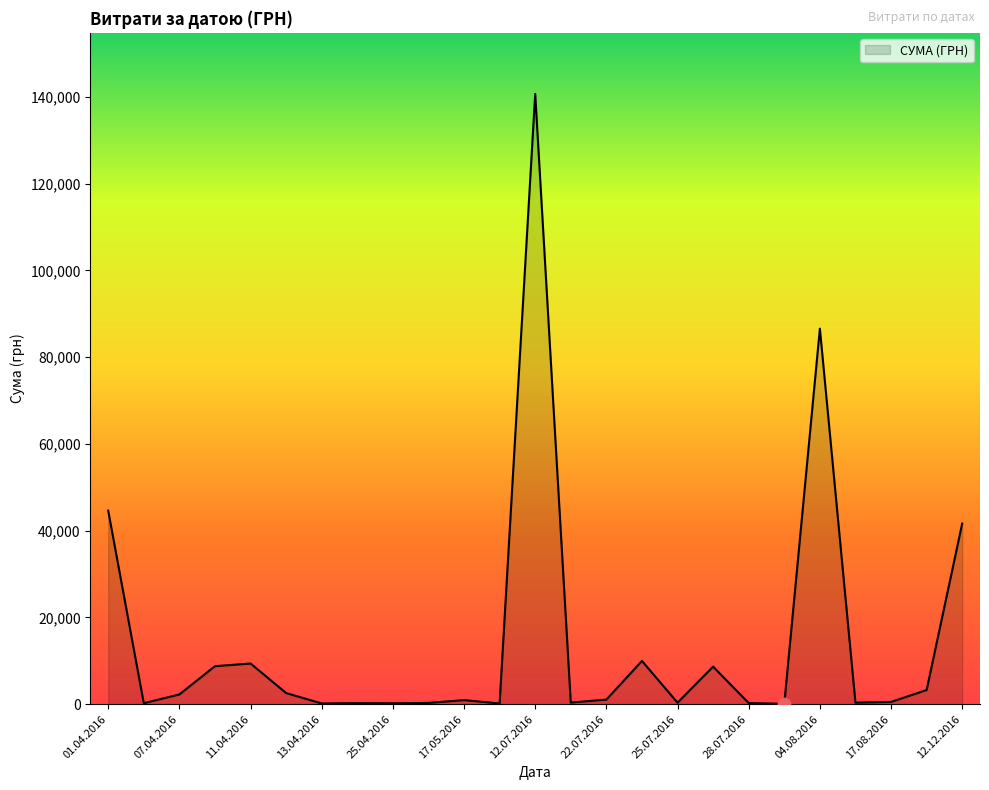

What is the maximum value shown in the chart?

140706.2